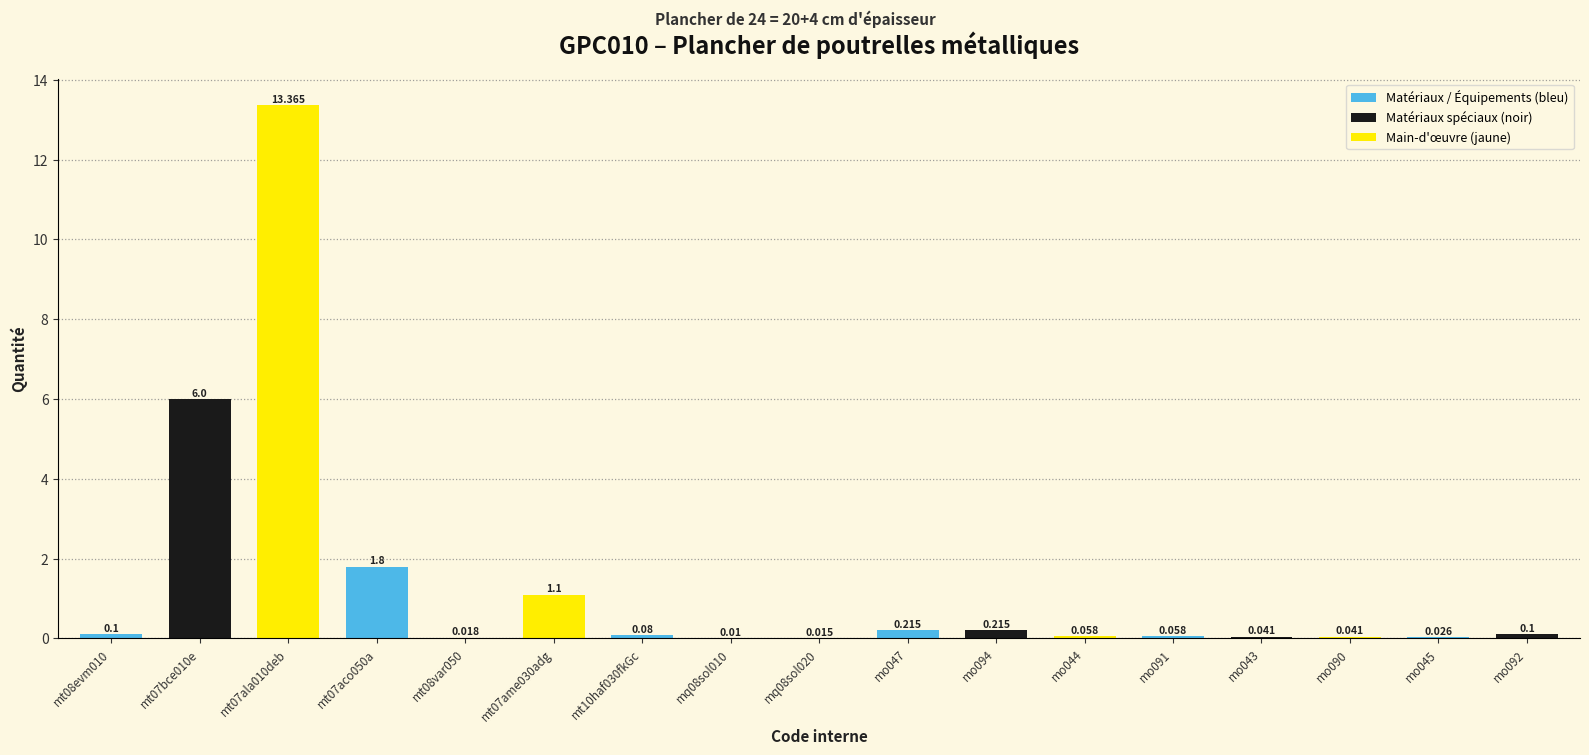

List the labels in order of value, largest first.

mt07ala010deb, mt07bce010e, mt07aco050a, mt07ame030adg, mo047, mo094, mt08evm010, mo092, mt10haf030fkGc, mo044, mo091, mo043, mo090, mo045, mt08var050, mq08sol020, mq08sol010